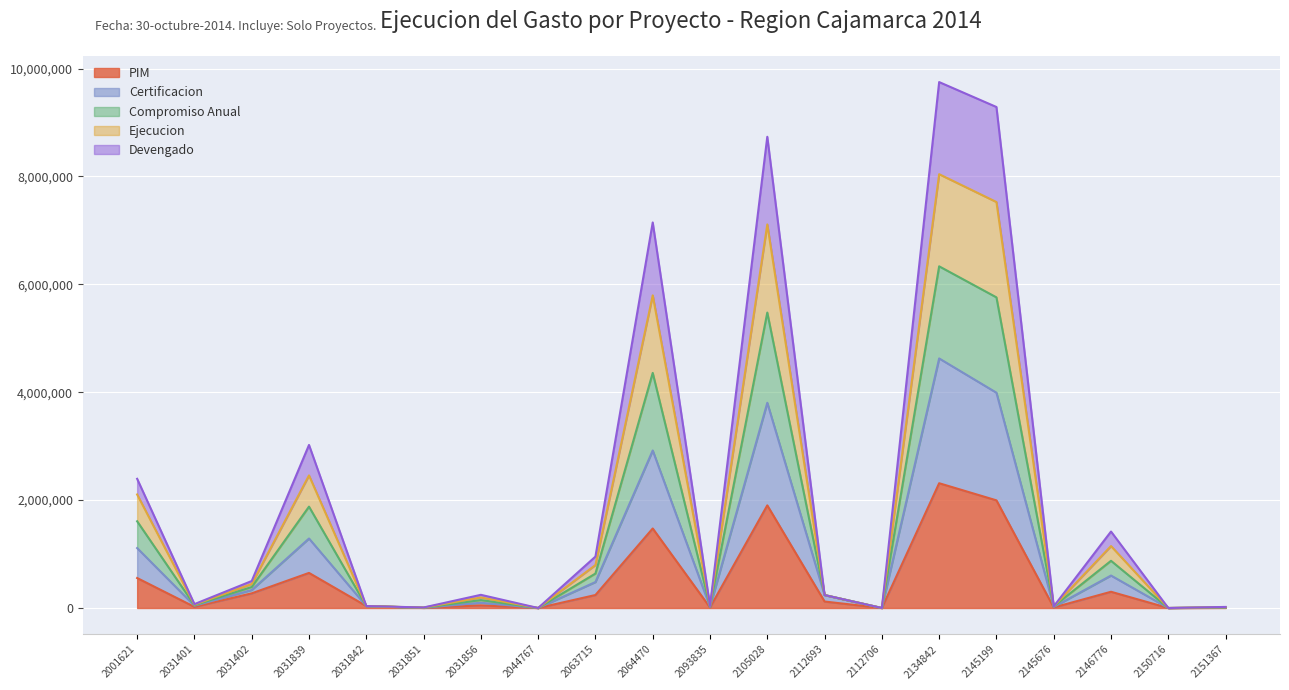

What is the maximum value for PIM?

2313391